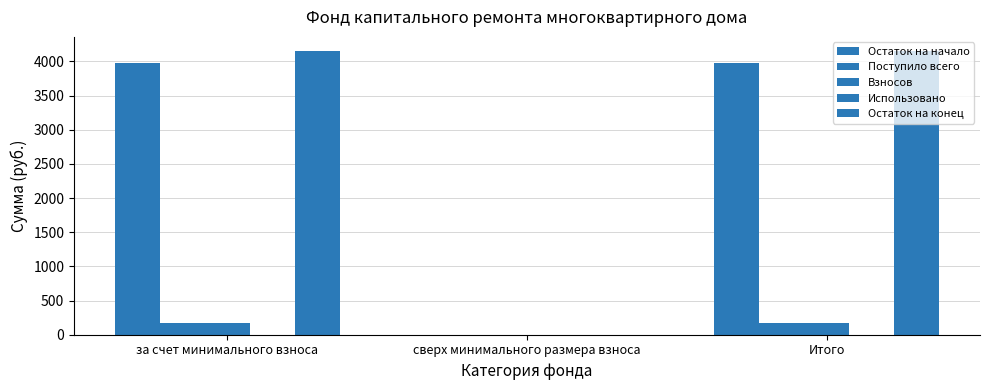

What is the difference between the highest and lowest values at Итого?

4151.1